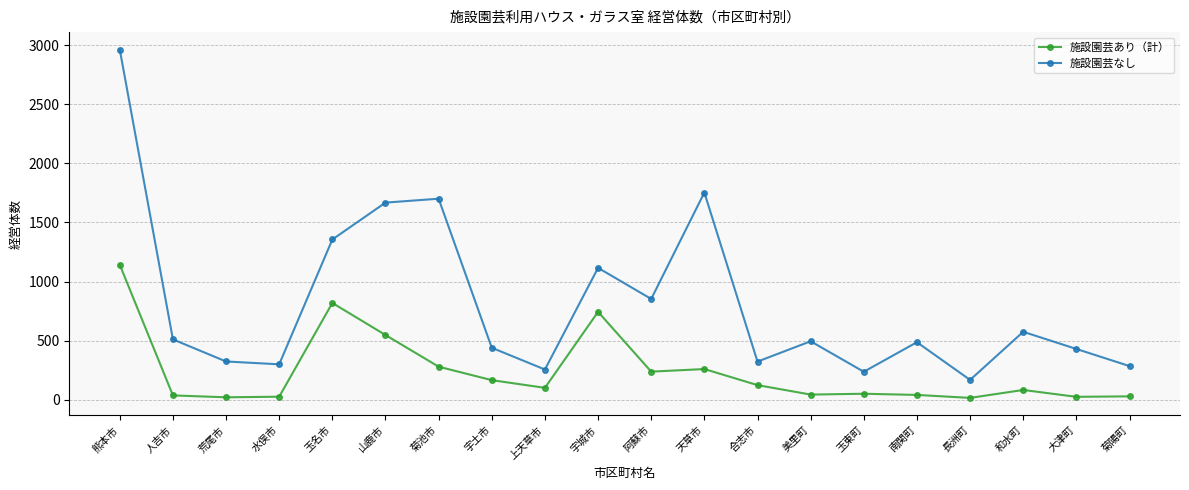

How many categories are shown in the chart?

20